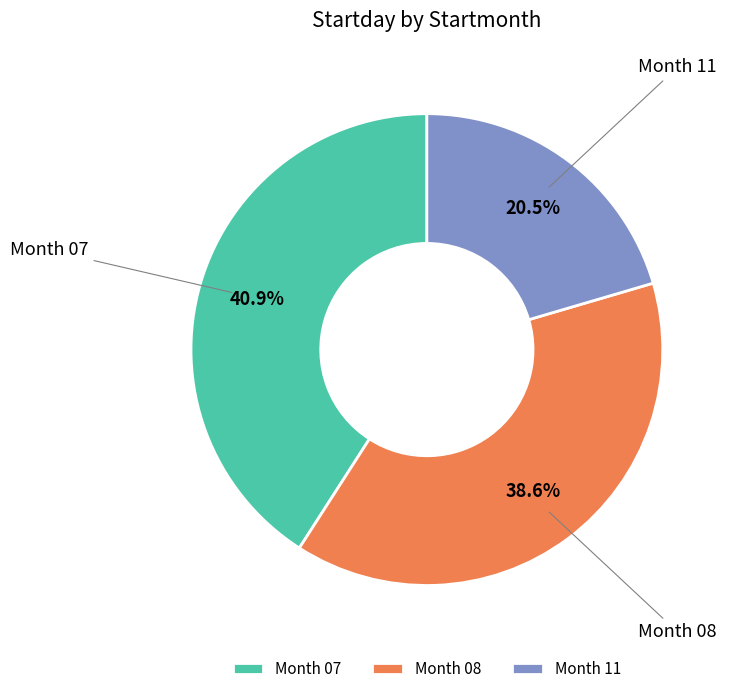

What is the total percentage of Month 08 and Month 07?

79.5%